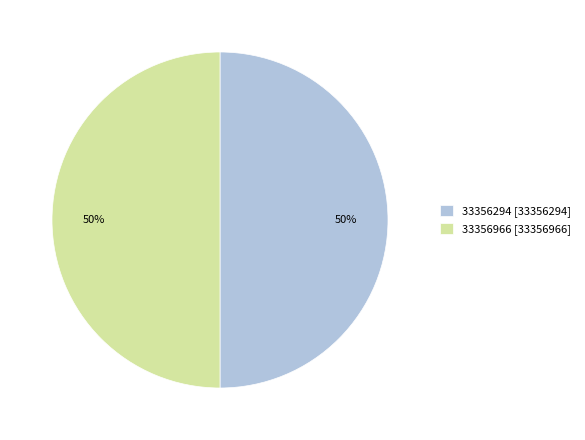

Do 33356966 and 33356294 together represent more than half of the pie?

Yes